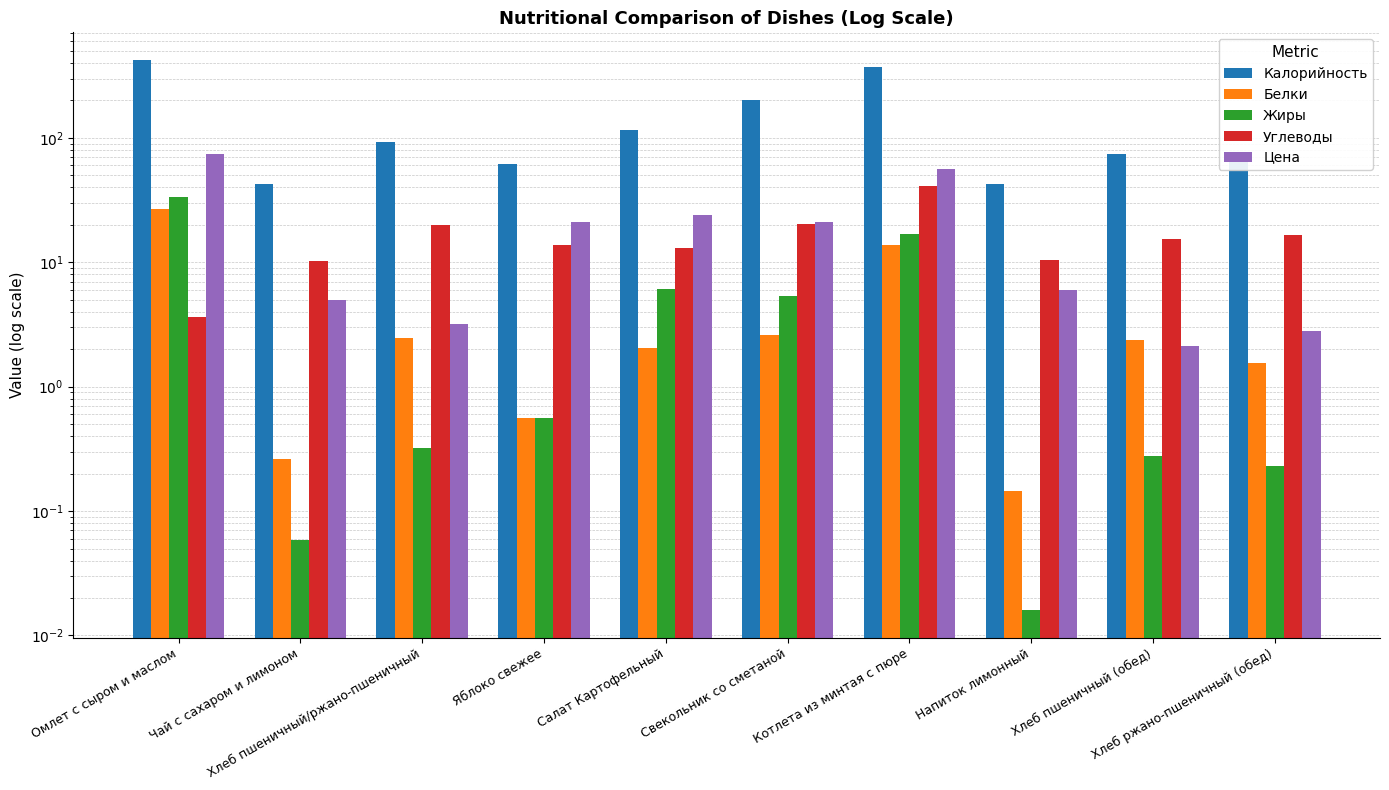

Read the Белки value at Чай с сахаром и лимоном.

0.3